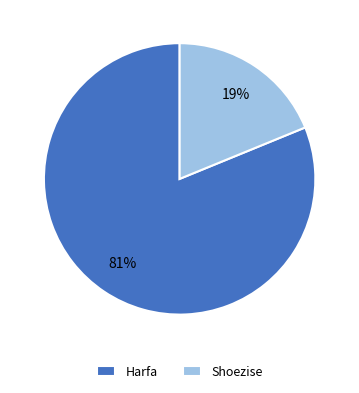

How many slices are in this pie chart?

2